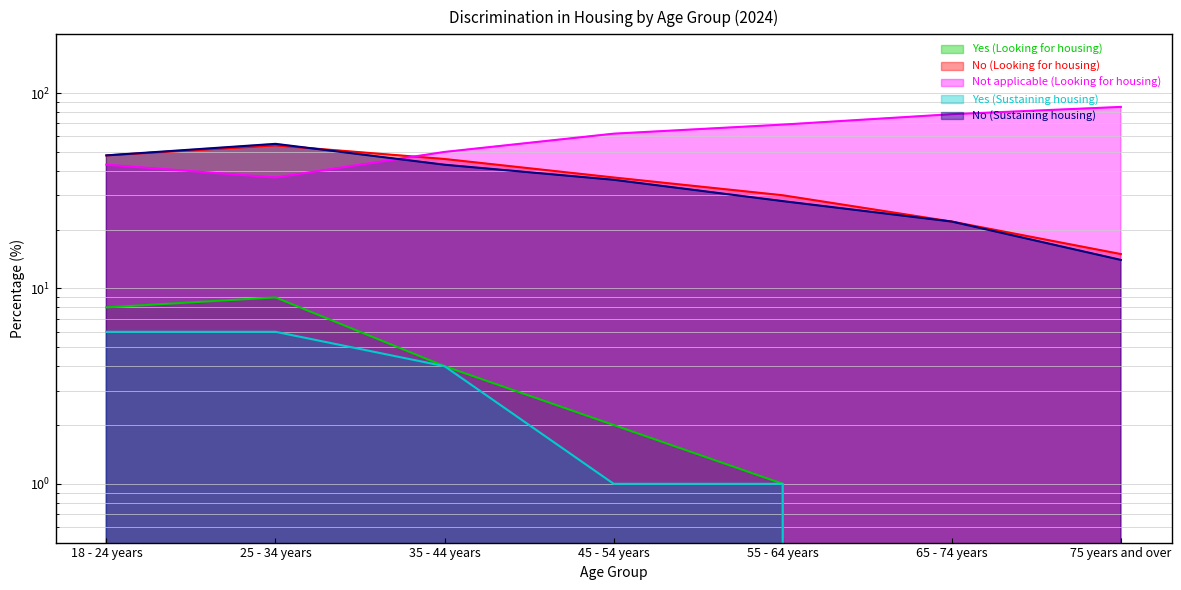

After their last crossing, which series has the higher values: No (Sustaining housing) or No (Looking for housing)?

No (Looking for housing)